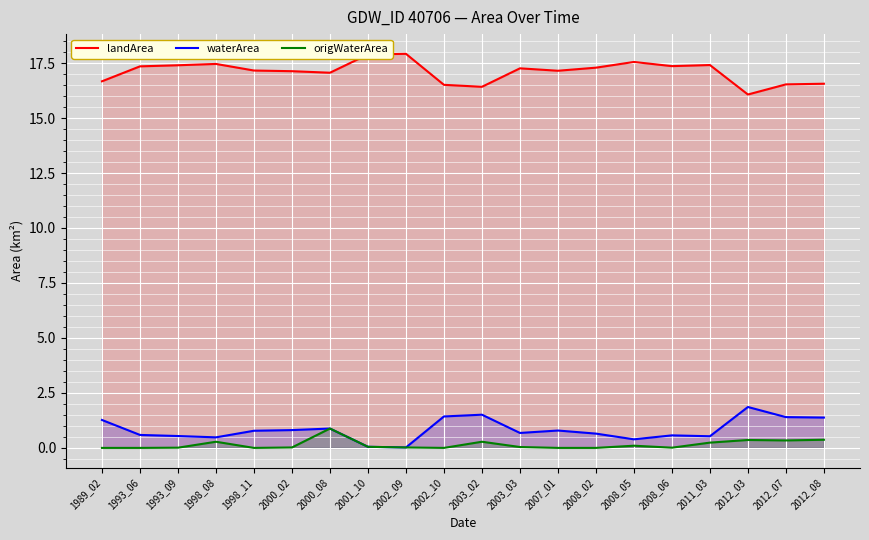

What is the sum of all landArea values?

342.1